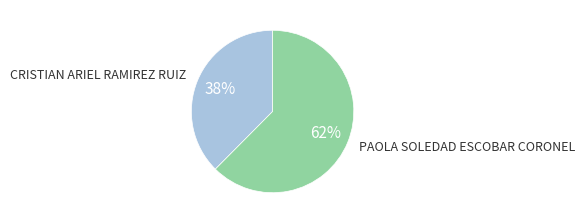

How many segments does this pie chart have?

2